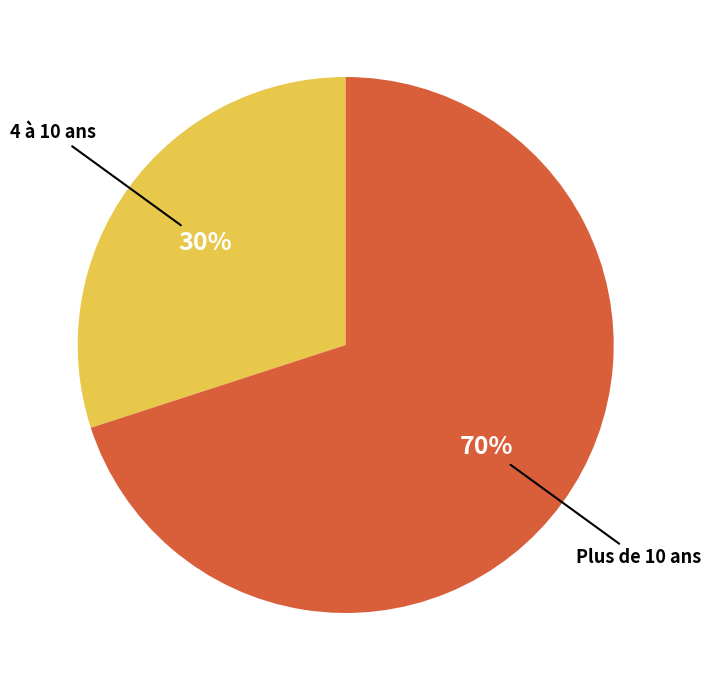

To the nearest percent, what is the difference between the largest and smallest slice percentages?

40%